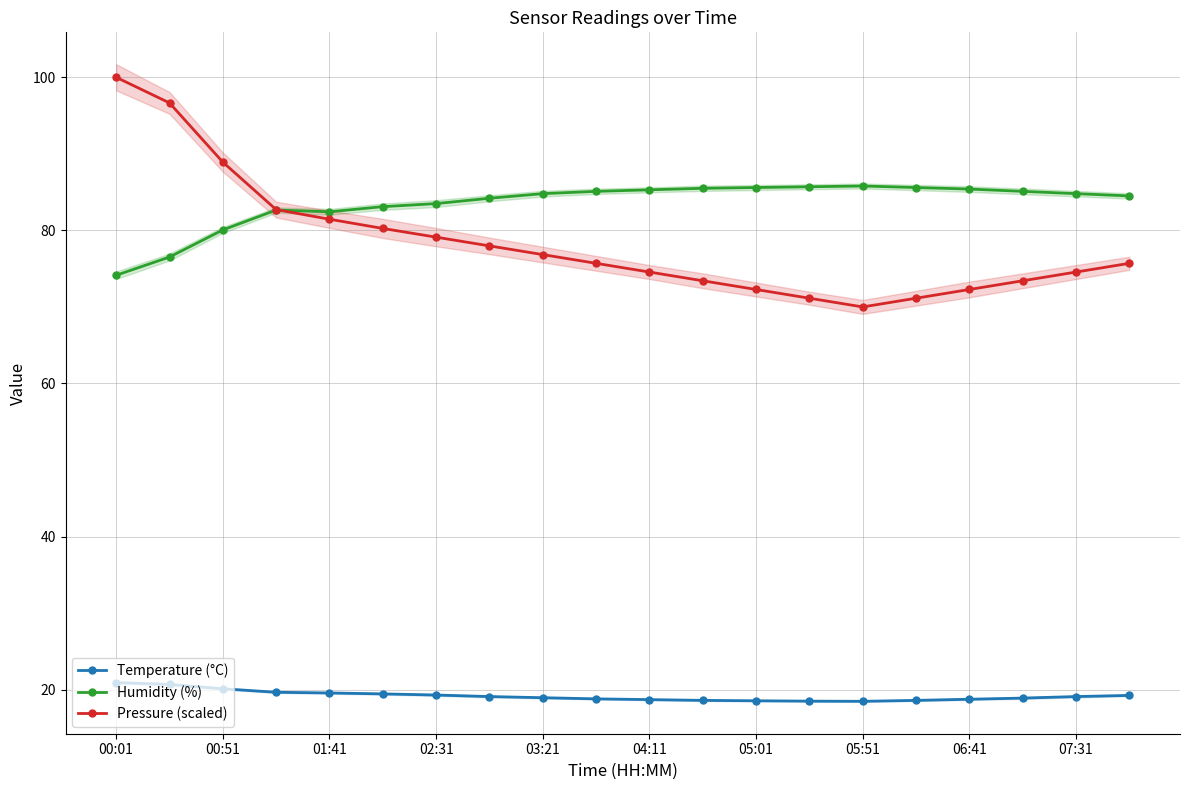

Is it true that Humidity (%) equals 34.1 at 01:41?

False